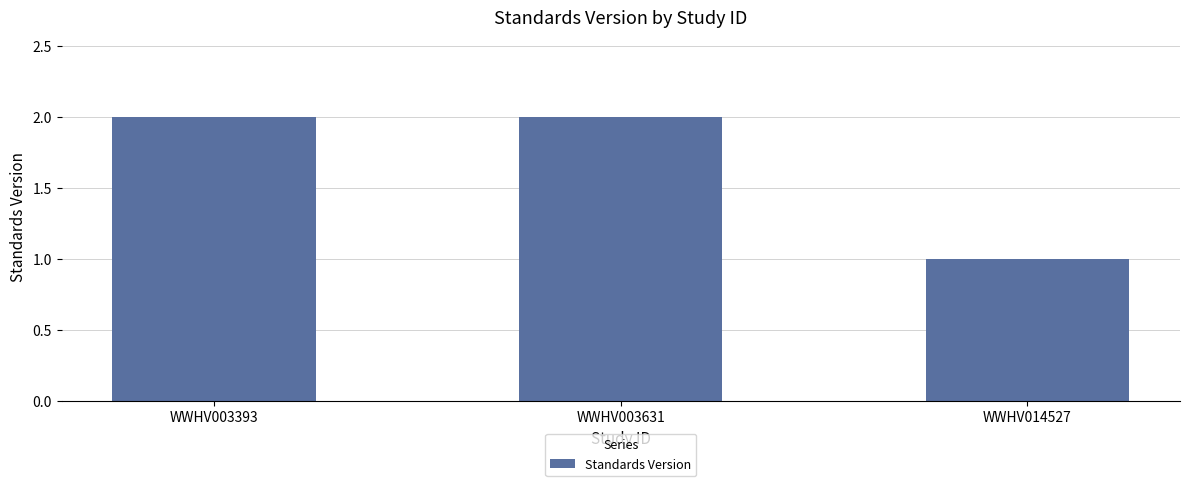

What is the change in value from WWHV003393 to WWHV014527?

-1